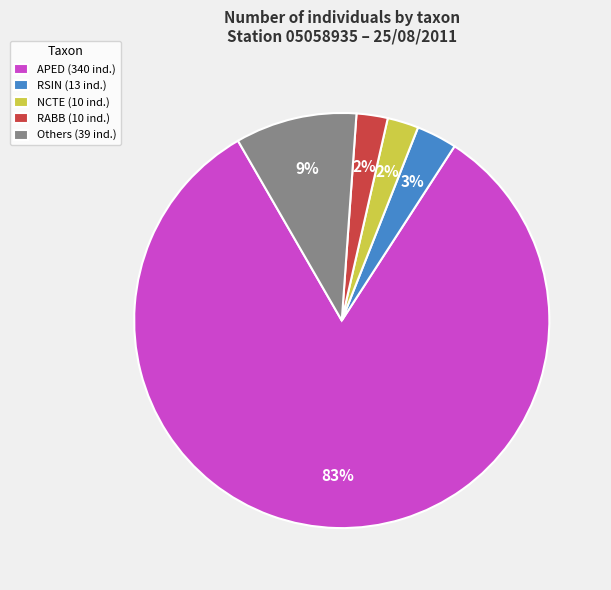

Which slice represents more than half of the pie?

APED (340 ind.)